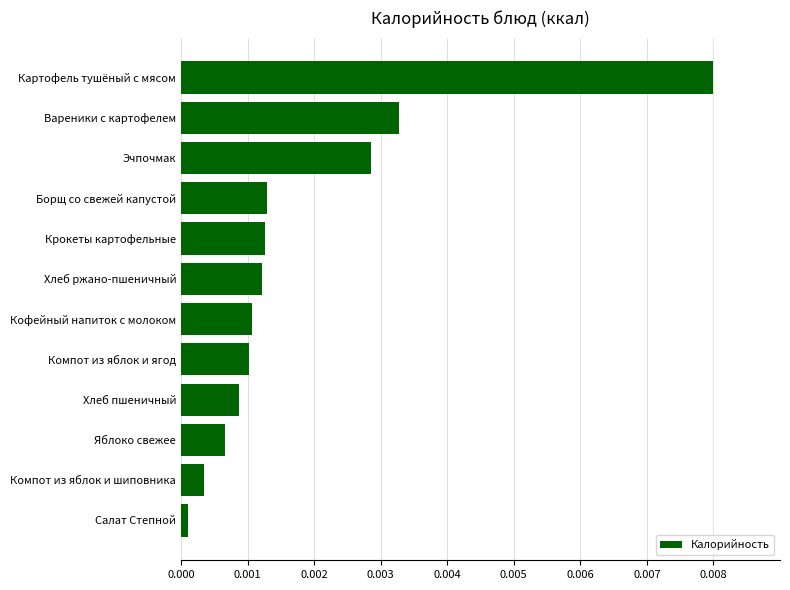

Which label corresponds to the largest value in the chart?

Картофель тушёный с мясом